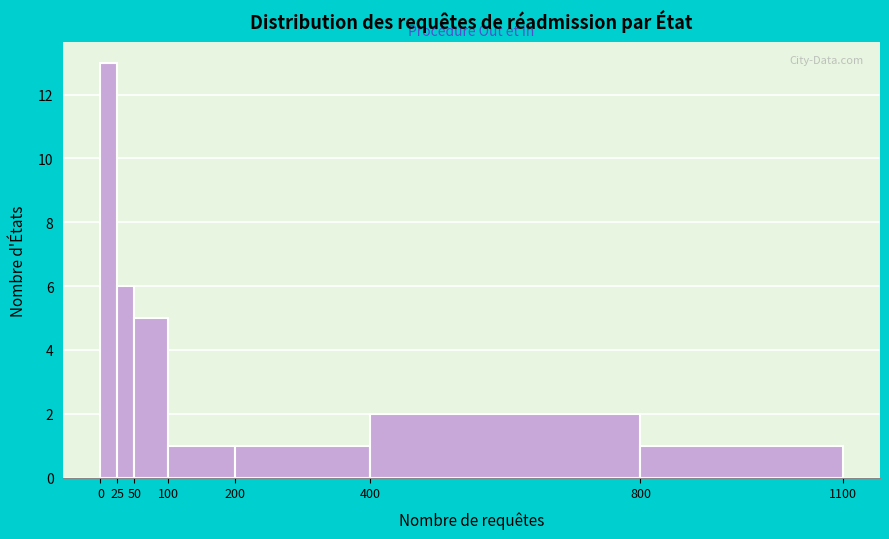

What is the height of the bar covering 50 to 100 on the x-axis? The values are not printed on the chart, so give them approximately, as read against the axis.

5